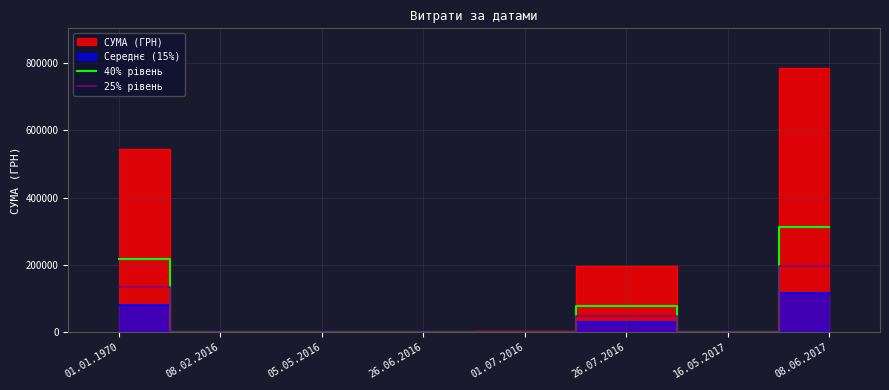

What is the average value of the 25% рівень series?

47856.9